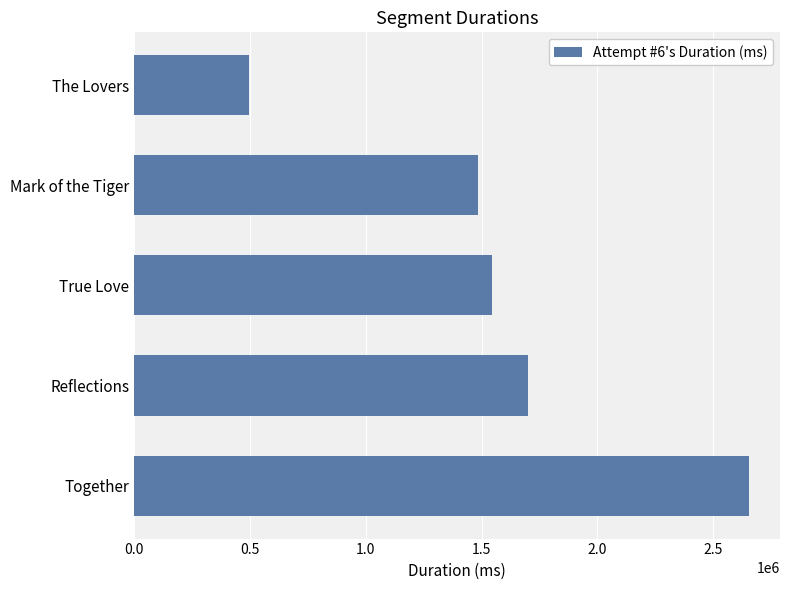

List the labels in order of value, smallest first.

The Lovers, Mark of the Tiger, True Love, Reflections, Together